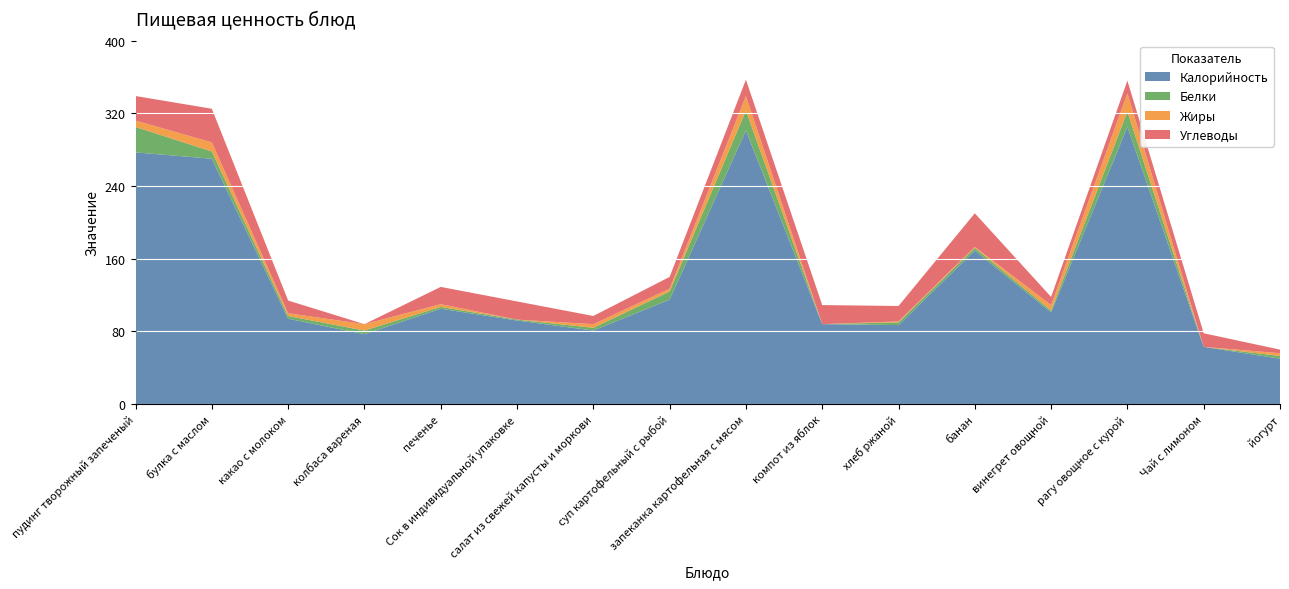

Reading left to right, list all the values displayed in this chart.

Калорийность: пудинг творожный запеченый=277	булка с маслом=270	какао с молоком=94	колбаса вареная=77	печенье=105	Сок в индивидуальной упаковке=92	салат из свежей капусты и моркови=81	суп картофельный с рыбой=115	запеканка картофельная с мясом=301	компот из яблок=88	хлеб ржаной=87	банан=169	винегрет овощной=101	рагу овощное с курой=305	Чай с лимоном=63	йогурт=50
Белки: пудинг творожный запеченый=28	булка с маслом=8	какао с молоком=3	колбаса вареная=4	печенье=2	Сок в индивидуальной упаковке=1	салат из свежей капусты и моркови=3	суп картофельный с рыбой=9	запеканка картофельная с мясом=22	компот из яблок=0	хлеб ржаной=3	банан=3	винегрет овощной=2	рагу овощное с курой=17	Чай с лимоном=0	йогурт=3
Жиры: пудинг творожный запеченый=7	булка с маслом=10	какао с молоком=3	колбаса вареная=7	печенье=3	Сок в индивидуальной упаковке=0	салат из свежей капусты и моркови=4	суп картофельный с рыбой=3	запеканка картофельная с мясом=16	компот из яблок=0	хлеб ржаной=1	банан=1	винегрет овощной=6	рагу овощное с курой=20	Чай с лимоном=0	йогурт=3
Углеводы: пудинг творожный запеченый=27	булка с маслом=37	какао с молоком=14	колбаса вареная=0	печенье=19	Сок в индивидуальной упаковке=20	салат из свежей капусты и моркови=9	суп картофельный с рыбой=13	запеканка картофельная с мясом=18	компот из яблок=21	хлеб ржаной=17	банан=37	винегрет овощной=9	рагу овощное с курой=14	Чай с лимоном=15	йогурт=4